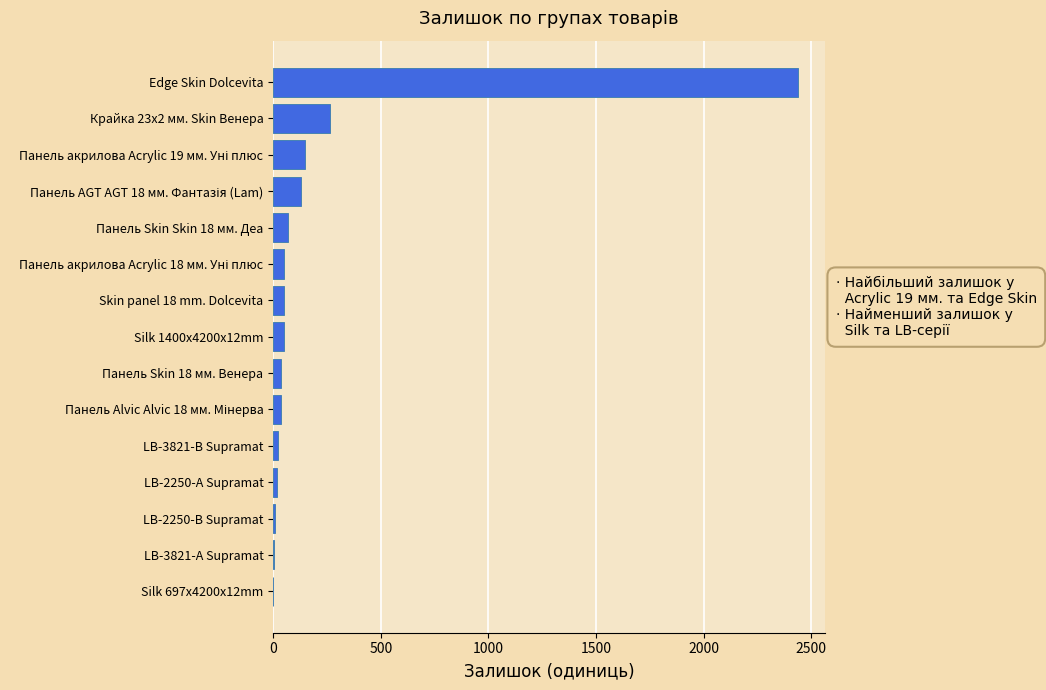

Is it true that the value at Панель Skin Skin 18 мм. Деа is 71?

True